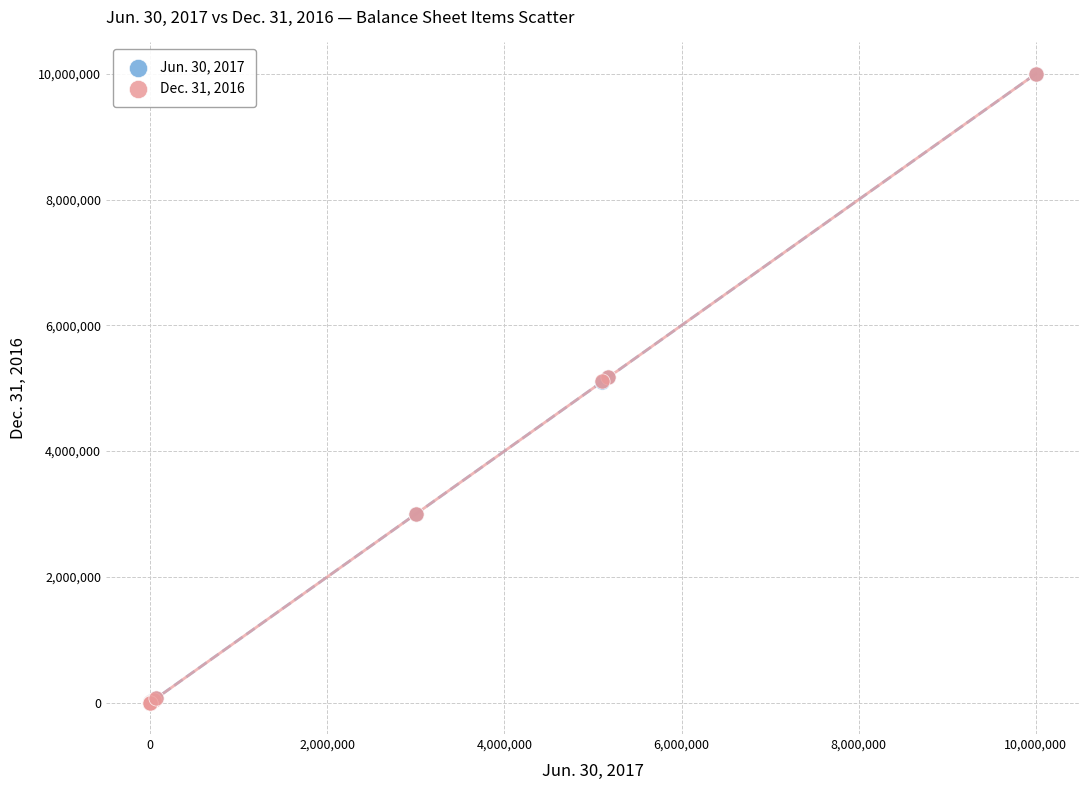

What are all the series names shown in the legend?

Jun. 30, 2017, Dec. 31, 2016